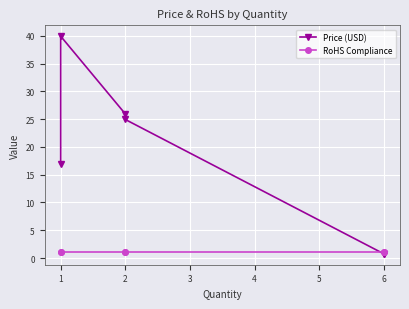

What is the spread (max minus min) of values at 1?

39.0